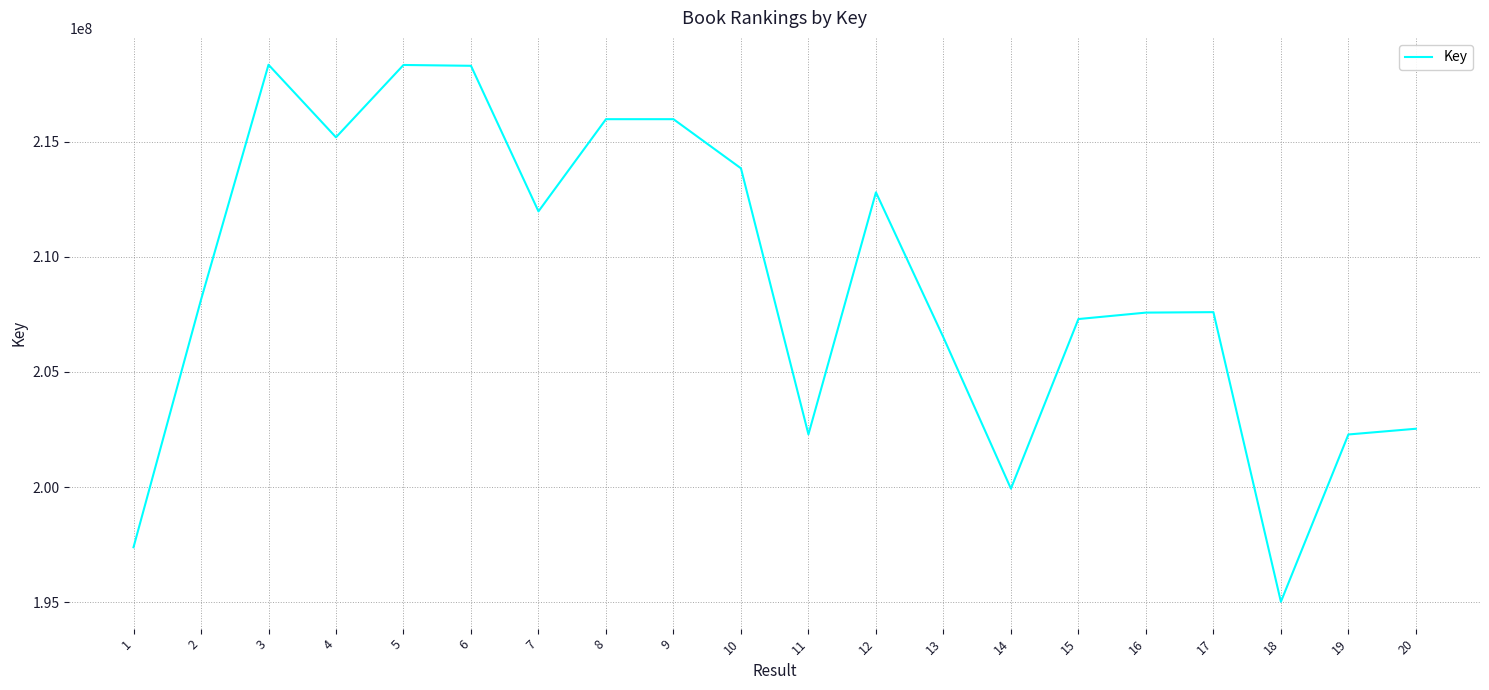

The chart shows a value of 202287625 at 11. True or false?

True